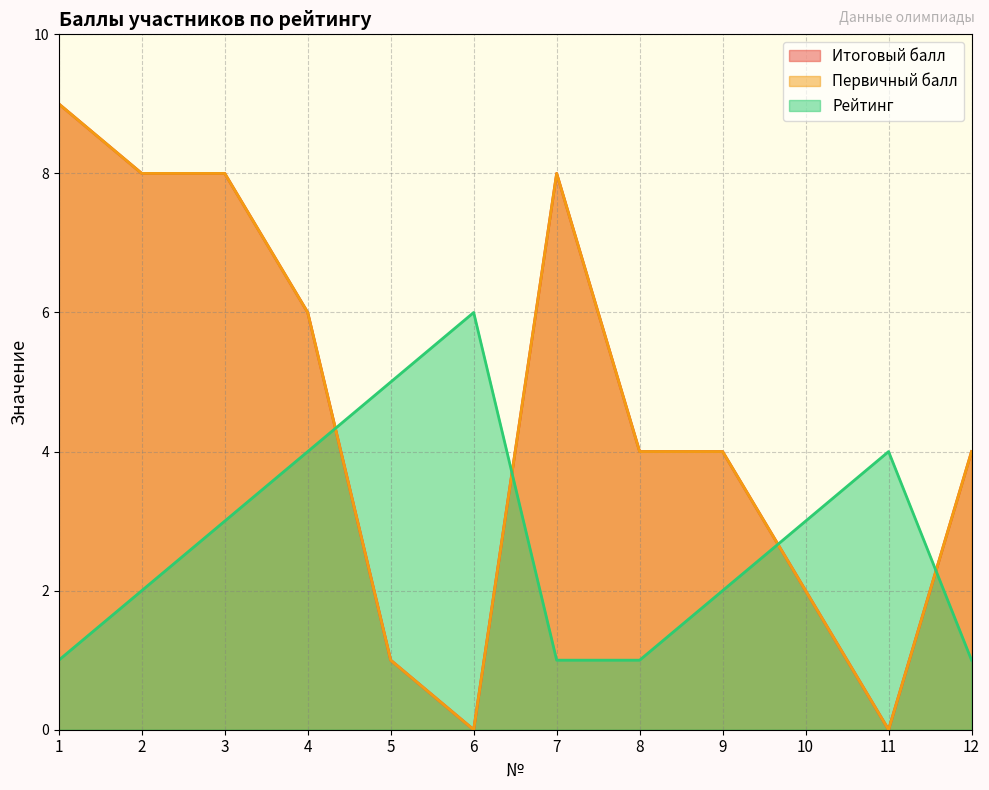

Which series has the largest range (max minus min)?

Итоговый балл